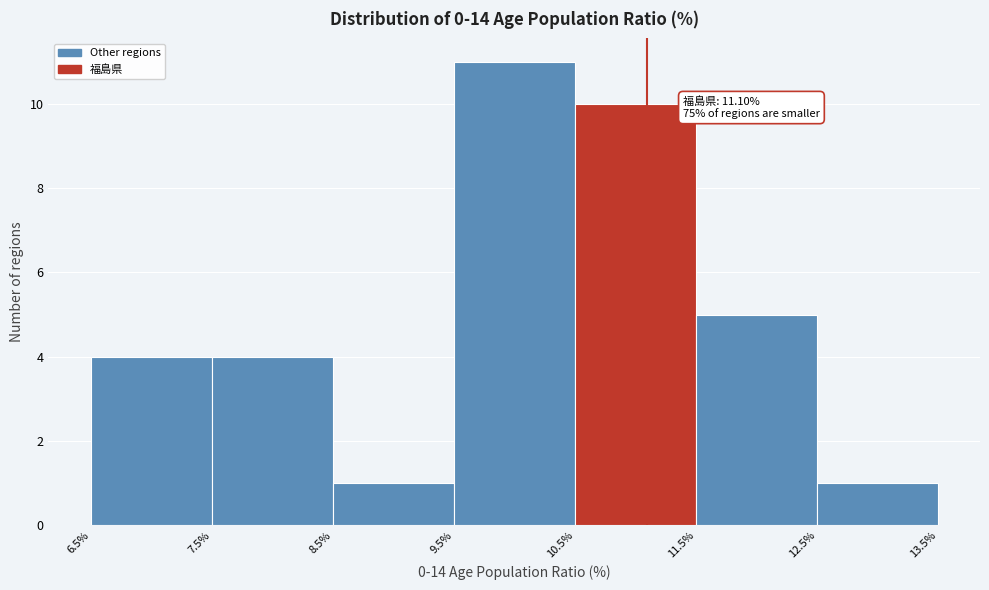

Over which range of the x-axis is the bar tallest?

9.5% to 10.5%